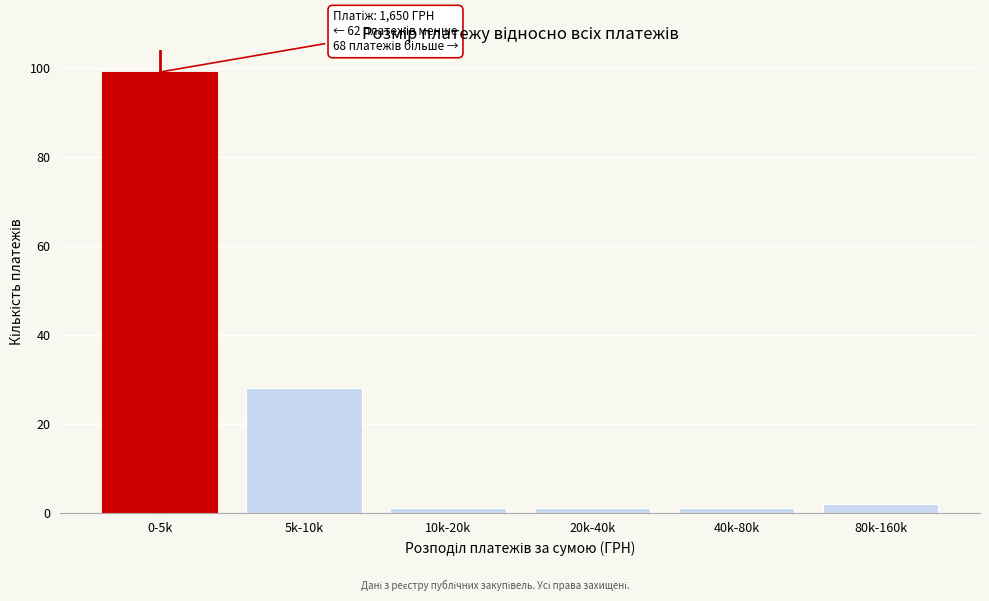

Reading right to left, what are all the values shown in this chart?

2	1	1	1	28	99